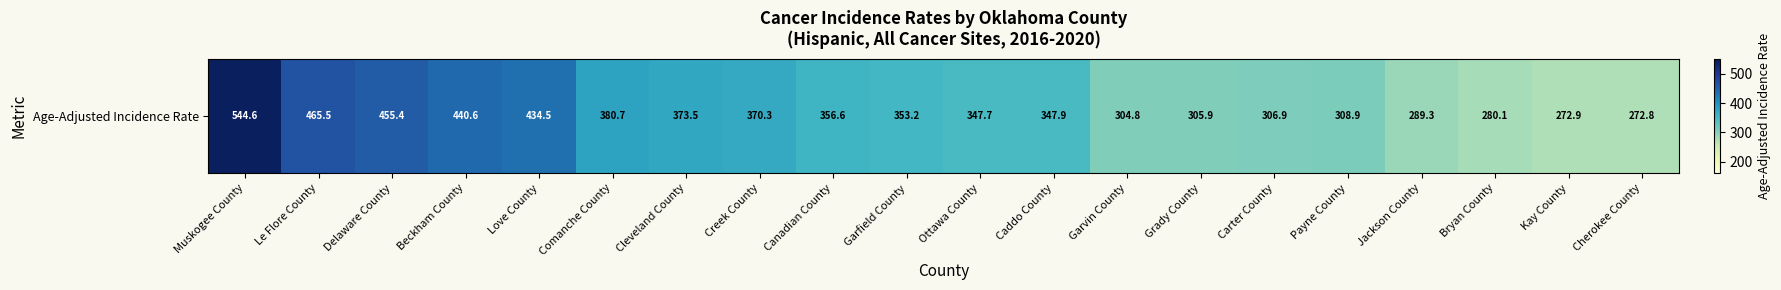

Reading right to left, list all the values displayed in this chart.

272.8	272.9	280.1	289.3	308.9	306.9	305.9	304.8	347.9	347.7	353.2	356.6	370.3	373.5	380.7	434.5	440.6	455.4	465.5	544.6